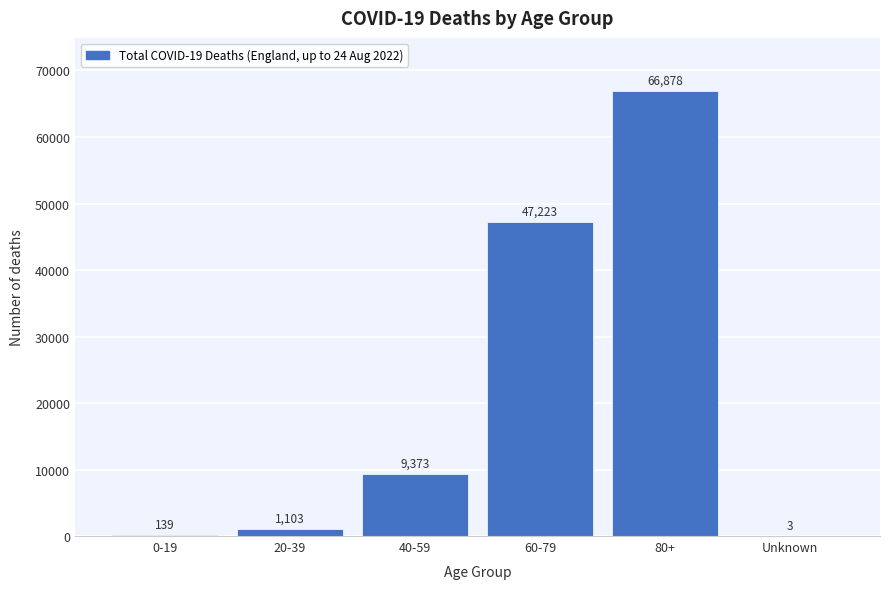

Reading left to right, transcribe all the data shown in this chart.

0-19=139	20-39=1103	40-59=9373	60-79=47223	80+=66878	Unknown=3